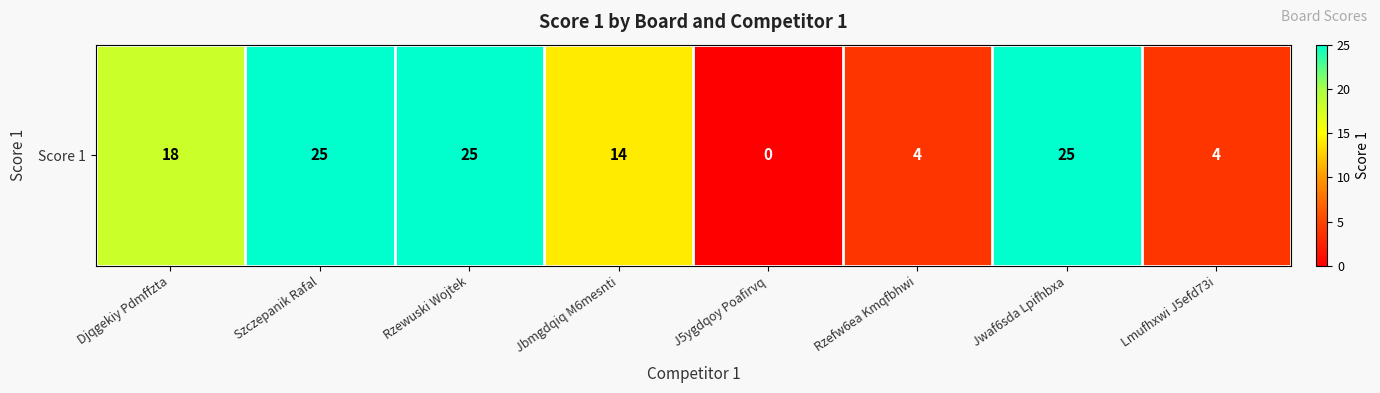

At which label is the value closest to 12?

Jbmgdqiq M6mesnti